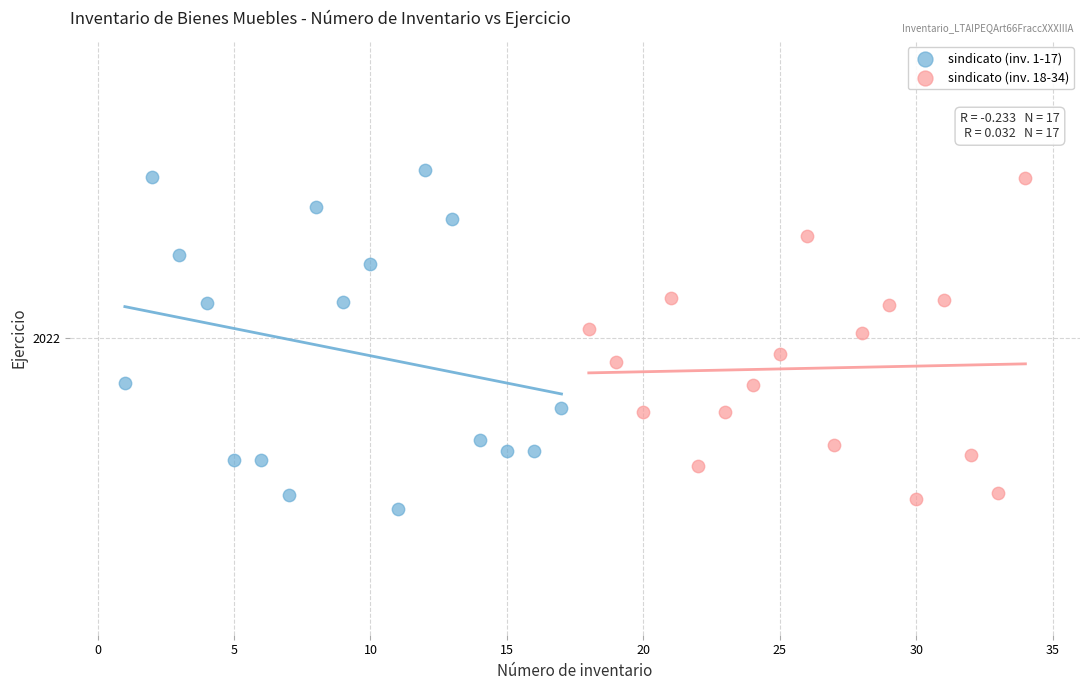

What are all the series names shown in the legend?

sindicato (inv. 1-17), sindicato (inv. 18-34)